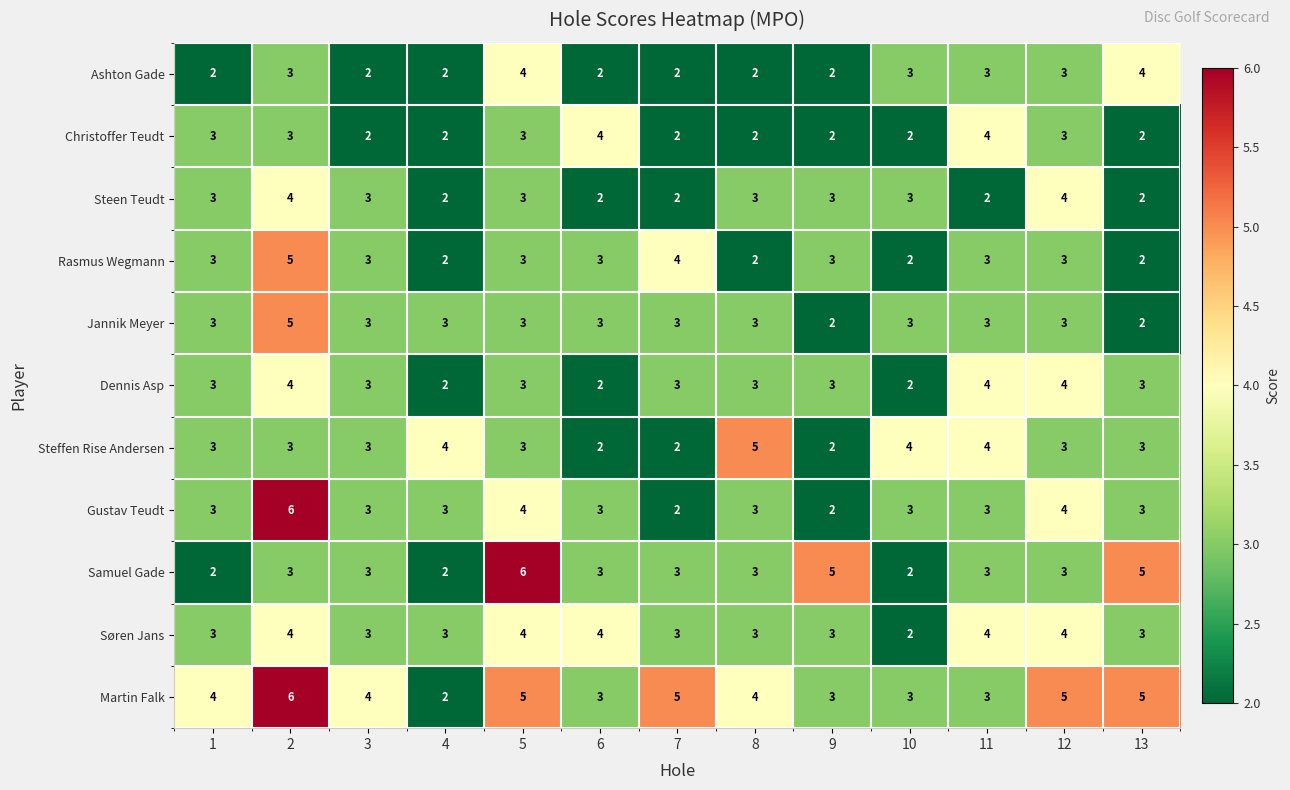

What is the sum of the Rasmus Wegmann values at 5 and 10?

5